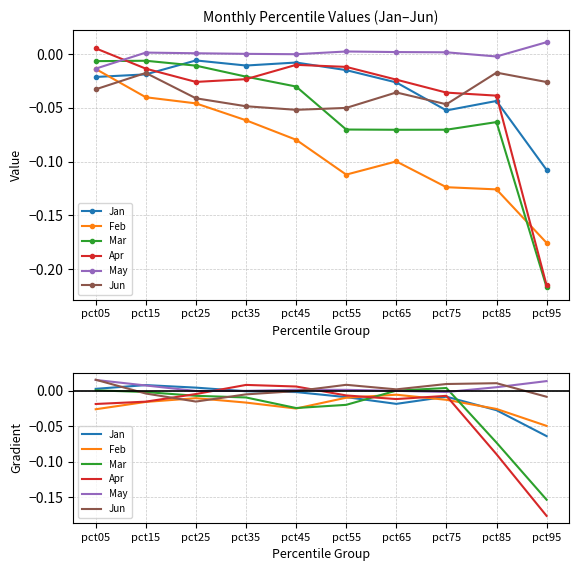

At which label does Feb reach its minimum?

pct95